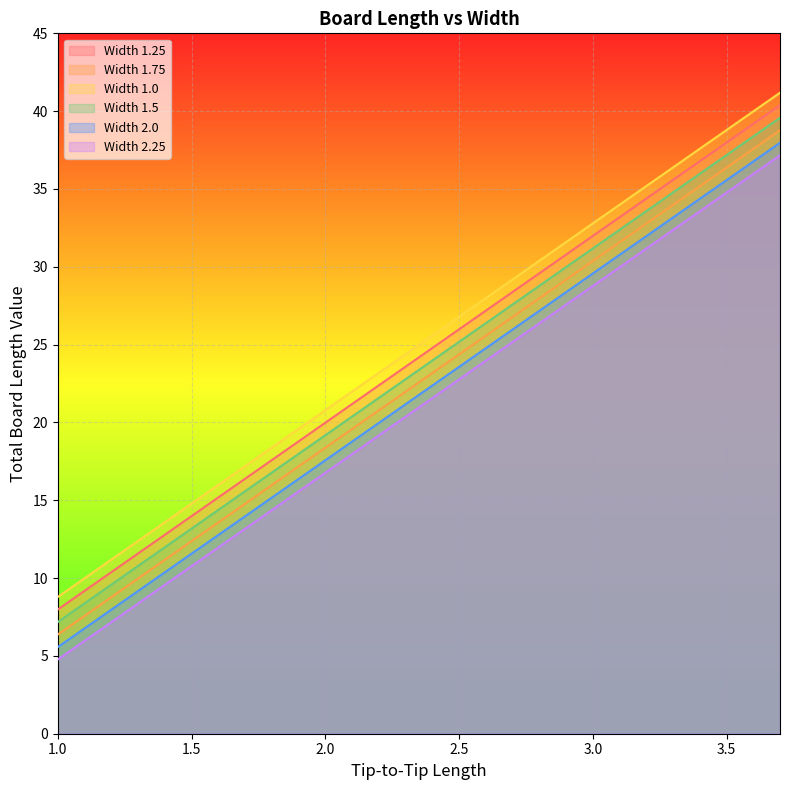

Reading left to right, what are all the values shown in this chart?

Width 1.25: 8.0	9.2	10.4	11.6	12.8	14.0	15.2	16.4	17.6	18.8	20.0	21.2	22.4	23.6	24.8	26.0	27.2	28.4	29.6	30.8	32.0	33.2	34.4	35.6	36.8	38.0	39.2	40.4
Width 1.75: 6.4	7.6	8.8	10.0	11.2	12.4	13.6	14.8	16.0	17.2	18.4	19.6	20.8	22.0	23.2	24.4	25.6	26.8	28.0	29.2	30.4	31.6	32.8	34.0	35.2	36.4	37.6	38.8
Width 1.0: 8.8	10.0	11.2	12.4	13.6	14.8	16.0	17.2	18.4	19.6	20.8	22.0	23.2	24.4	25.6	26.8	28.0	29.2	30.4	31.6	32.8	34.0	35.2	36.4	37.6	38.8	40.0	41.2
Width 1.5: 7.2	8.4	9.6	10.8	12.0	13.2	14.4	15.6	16.8	18.0	19.2	20.4	21.6	22.8	24.0	25.2	26.4	27.6	28.8	30.0	31.2	32.4	33.6	34.8	36.0	37.2	38.4	39.6
Width 2.0: 5.6	6.8	8.0	9.2	10.4	11.6	12.8	14.0	15.2	16.4	17.6	18.8	20.0	21.2	22.4	23.6	24.8	26.0	27.2	28.4	29.6	30.8	32.0	33.2	34.4	35.6	36.8	38.0
Width 2.25: 4.8	6.0	7.2	8.4	9.6	10.8	12.0	13.2	14.4	15.6	16.8	18.0	19.2	20.4	21.6	22.8	24.0	25.2	26.4	27.6	28.8	30.0	31.2	32.4	33.6	34.8	36.0	37.2